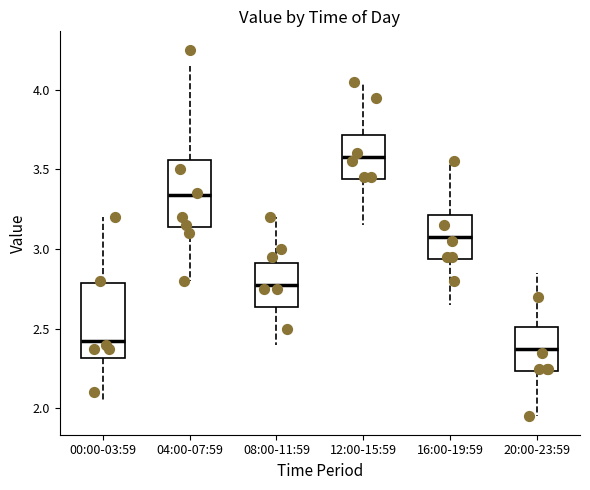

Which box's median line is the highest?

12:00-15:59